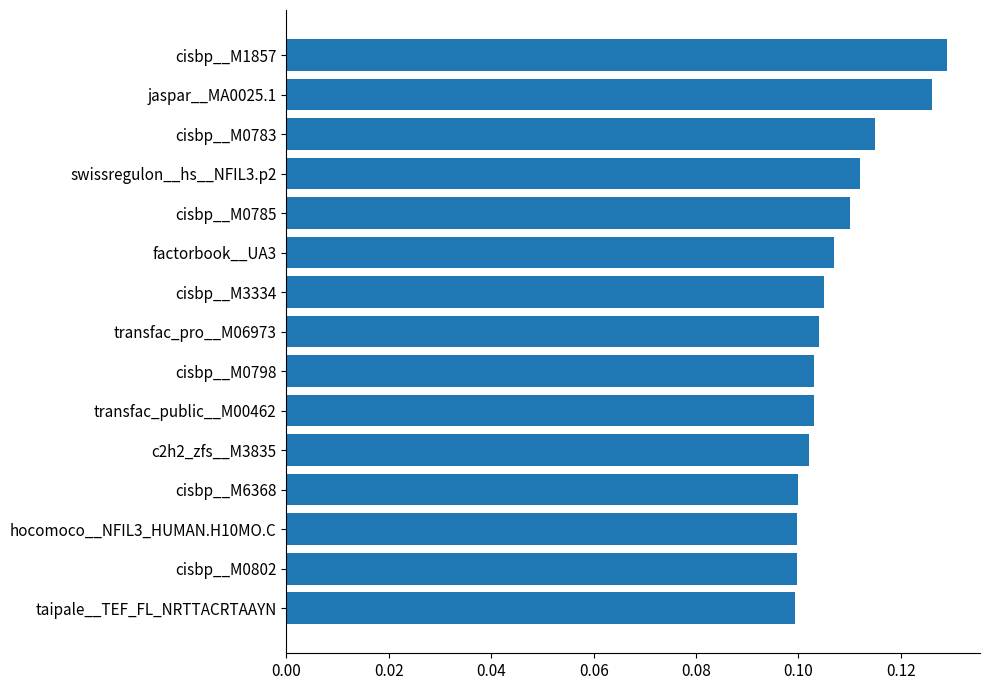

Count the values in the range 0 to 1.

15